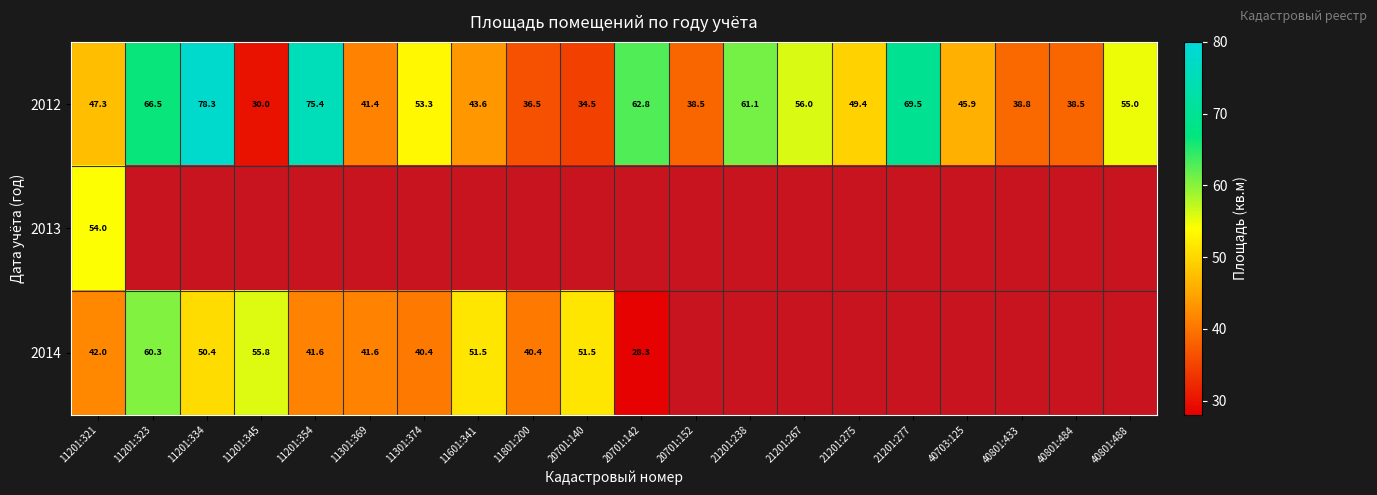

Where does the 2012 series first go above 49?

11201:323